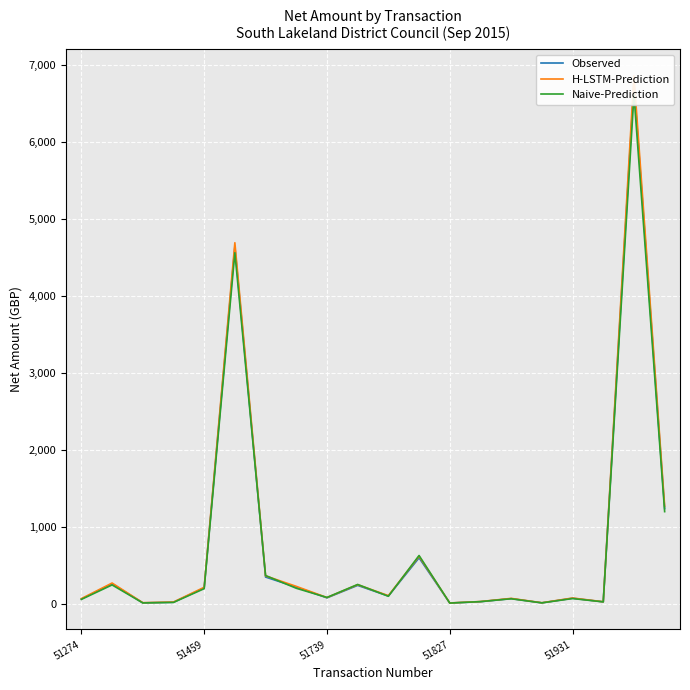

Reading left to right, extract all data points from this chart.

Observed: 65.0	262.5	15.1	22.7	209.0	4642.6	350.0	219.3	80.0	241.8	103.6	600.0	12.7	30.0	70.0	15.1	74.8	28.1	6763.6	1239.8
H-LSTM-Prediction: 70.0	272.5	17.1	25.7	217.0	4692.6	365.0	229.3	84.0	250.8	108.6	620.0	13.7	32.0	73.0	16.1	77.8	29.1	6863.6	1269.8
Naive-Prediction: 60.0	247.5	14.1	20.7	199.0	4562.6	370.0	204.3	85.0	253.8	100.6	630.0	12.2	31.0	68.0	14.6	70.8	27.6	6613.6	1199.8